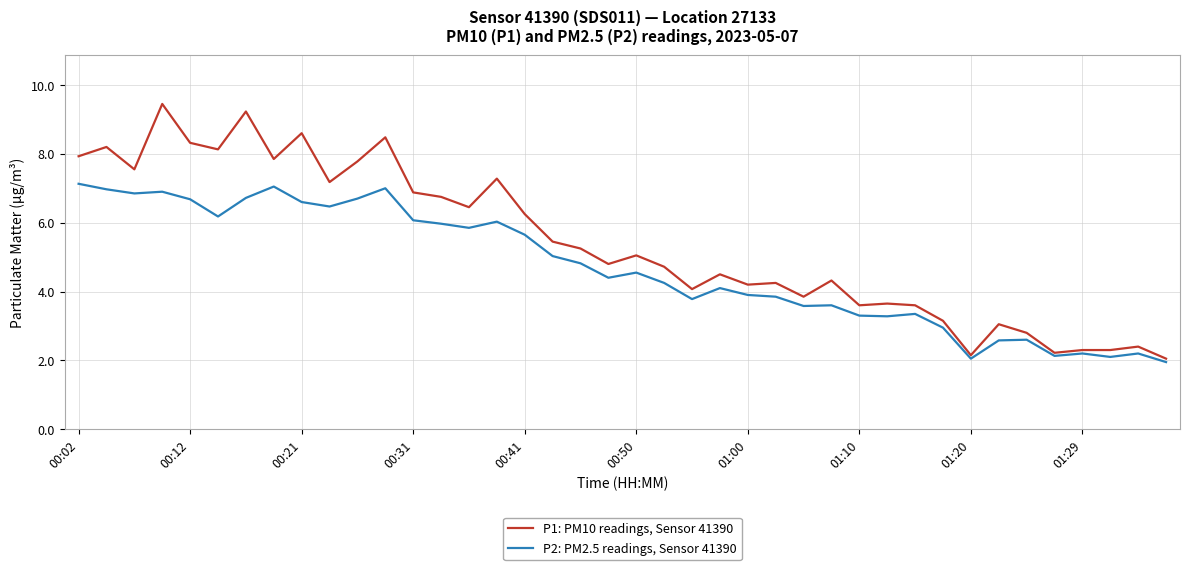

List the series in order of their overall mean, lowest first.

P2: PM2.5 readings, Sensor 41390, P1: PM10 readings, Sensor 41390